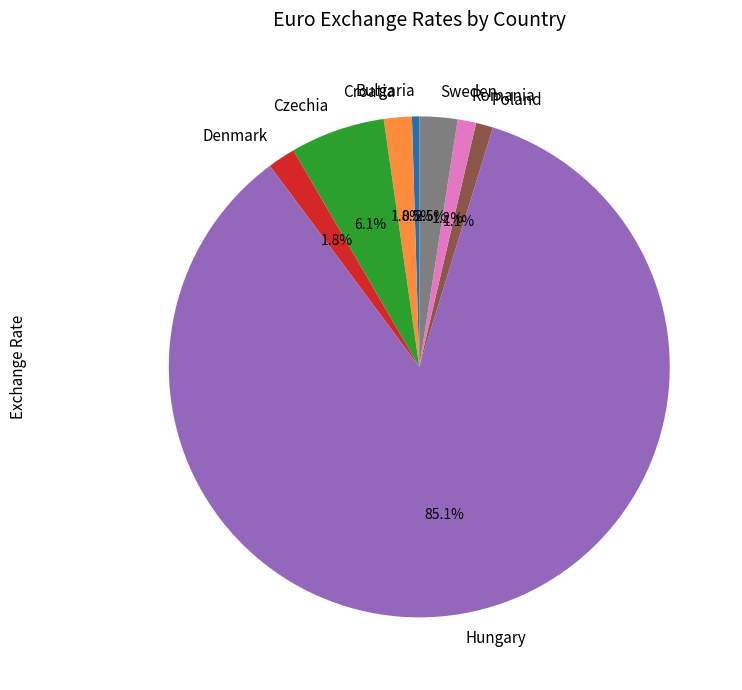

To the nearest percent, what is the difference between the Poland and Hungary slice percentages?

84%